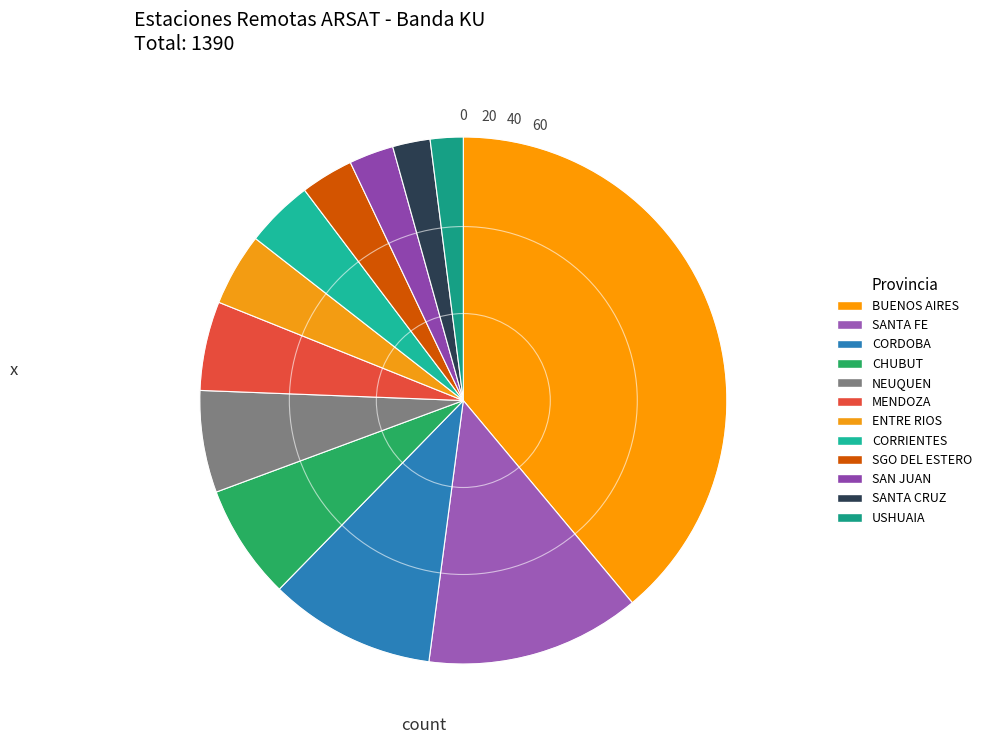

The CORRIENTES slice represents 12% of the pie. True or false?

False